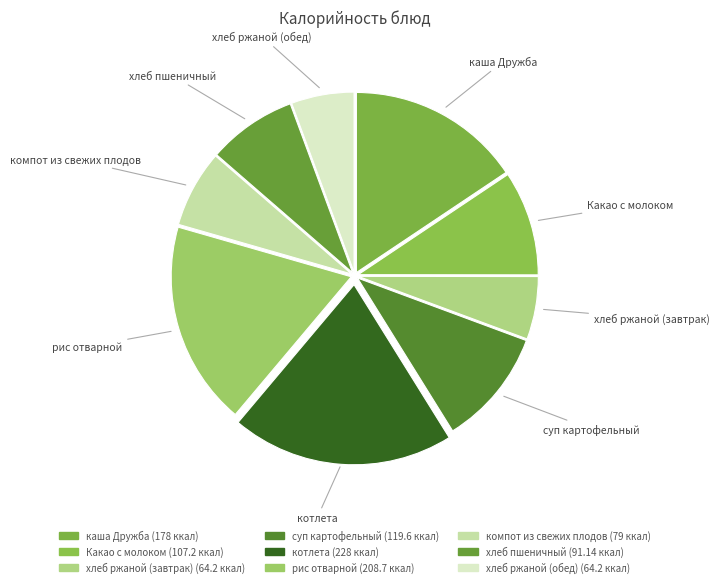

Combined, do хлеб пшеничный and каша Дружба account for over 50%?

No